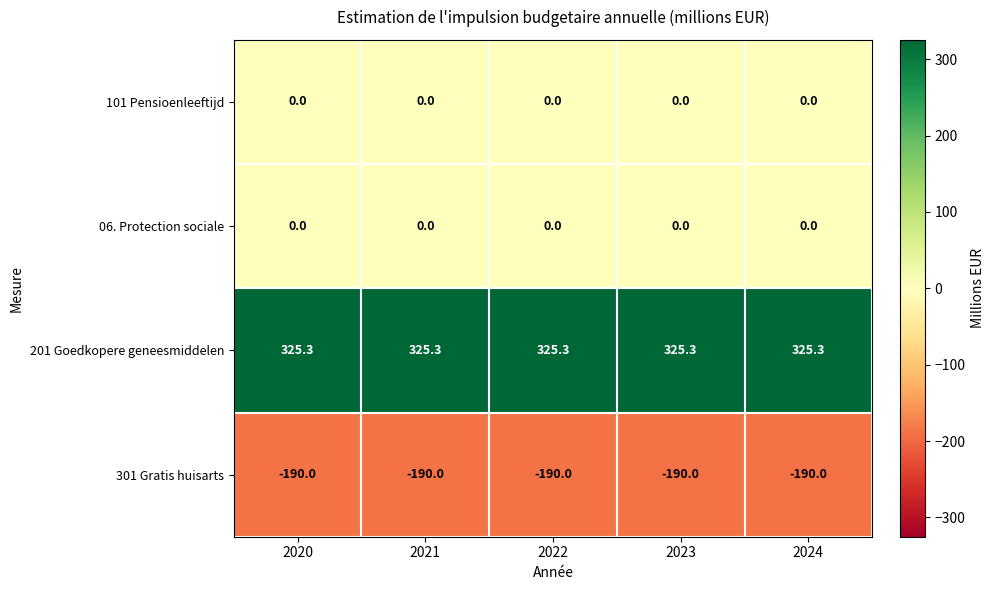

What is the maximum value shown in the chart?

325.3